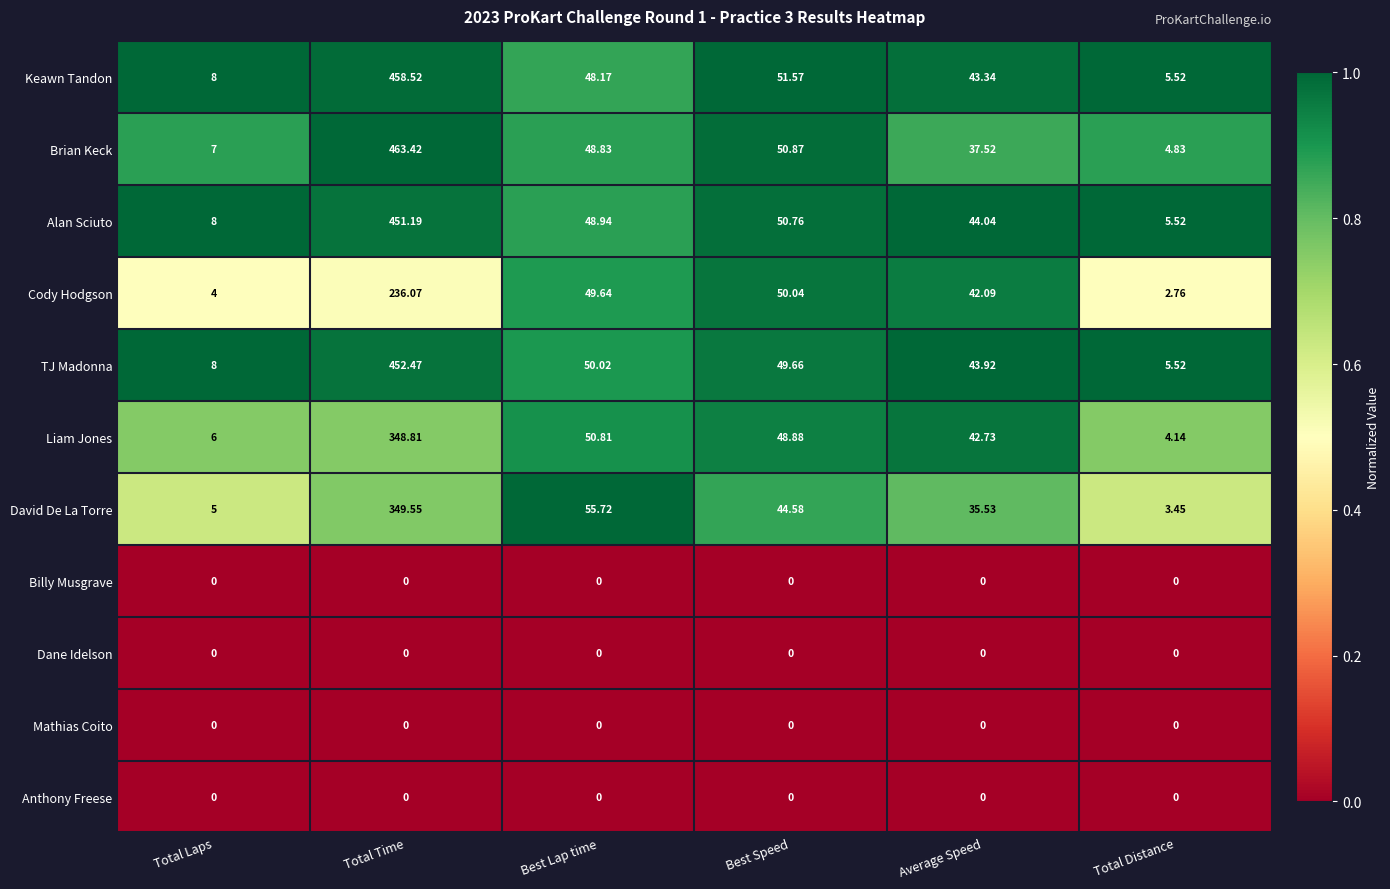

At which category is the sum across all series the highest?

Total Time